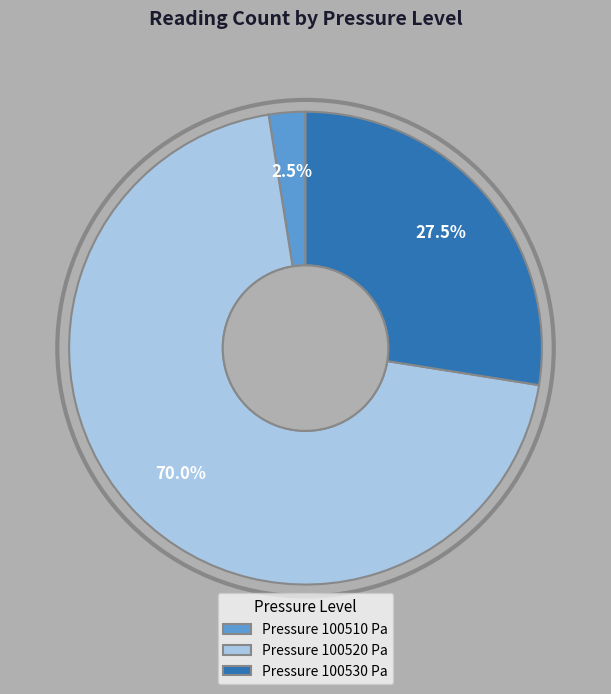

Which category has the biggest portion of the pie?

Pressure 100520 Pa